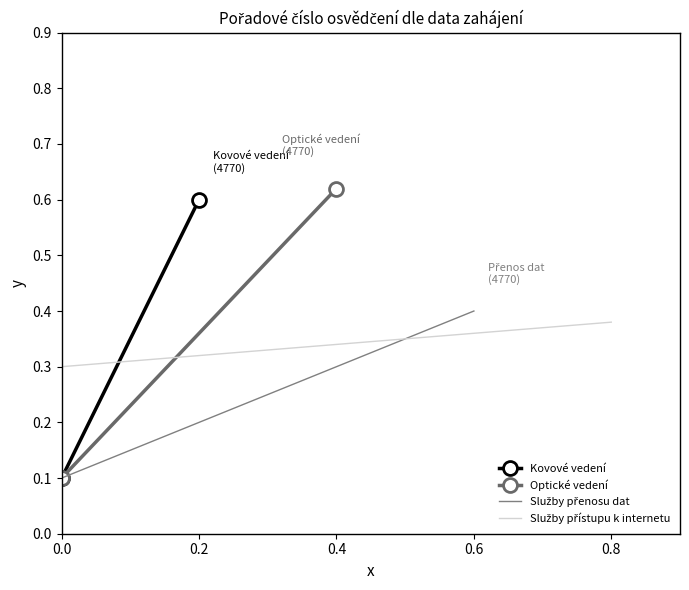

What is the average value of the Služby přenosu dat series?

0.2